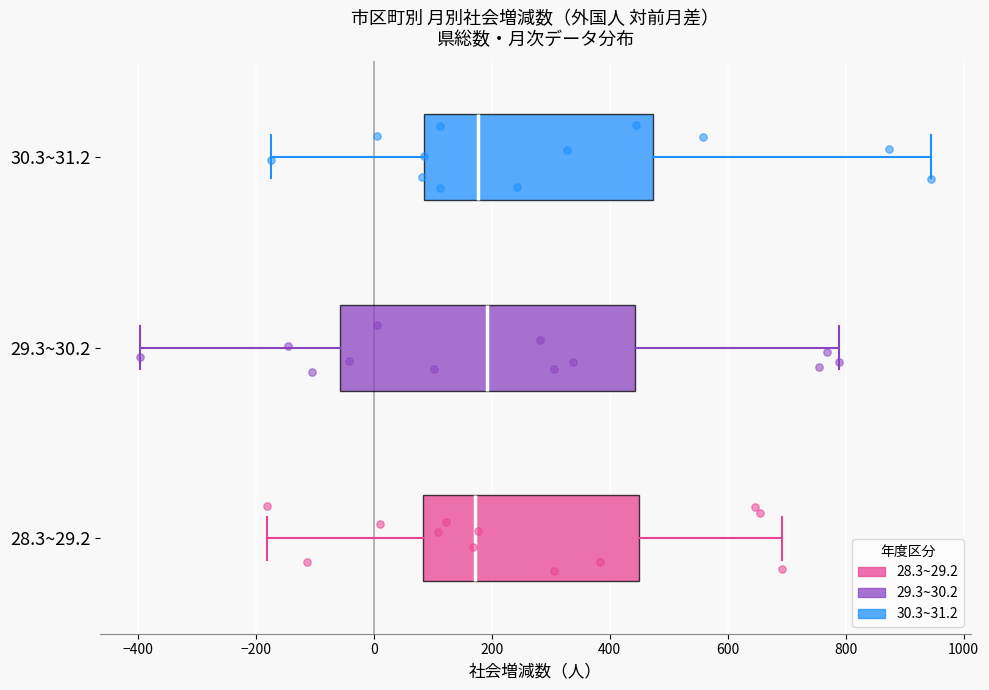

Where does the right whisker of the box for 29.3~30.2 end on the x-axis? The values are not printed on the chart, so give them approximately, as read against the axis.

780